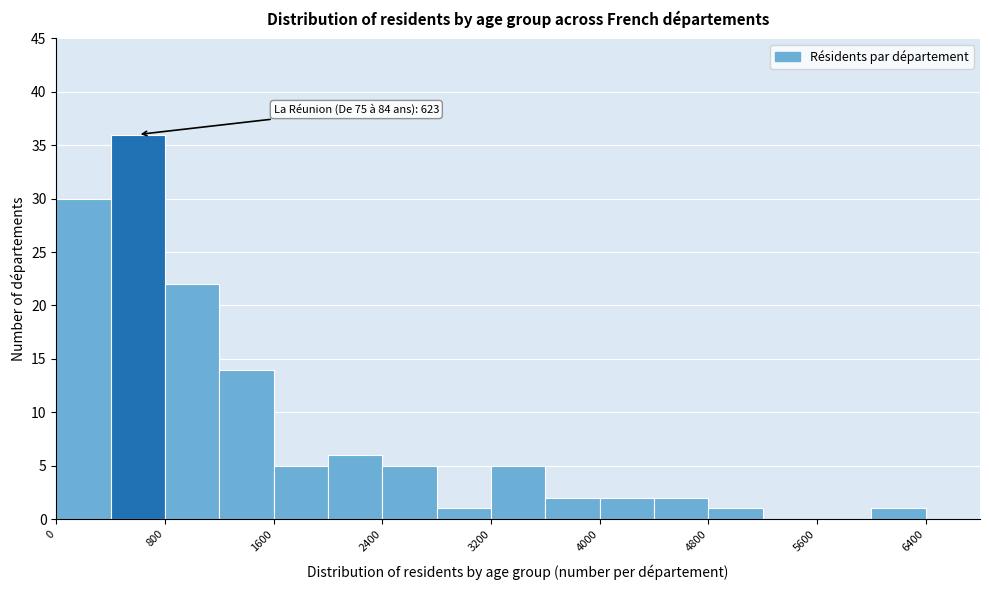

Which range on the x-axis has the tallest bar?

400 to 800